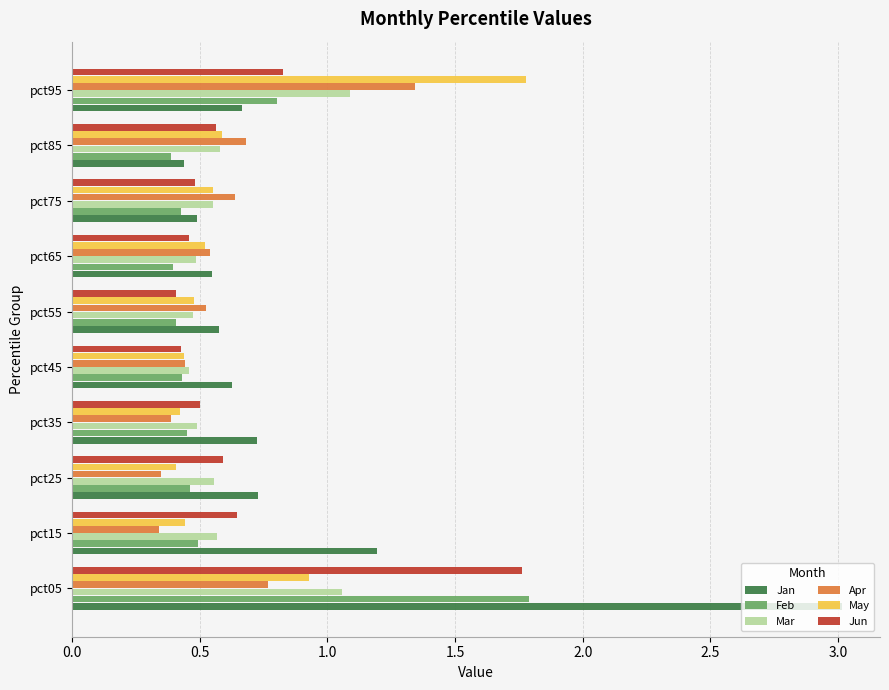

The May series shows 0.5 at pct55. True or false?

True